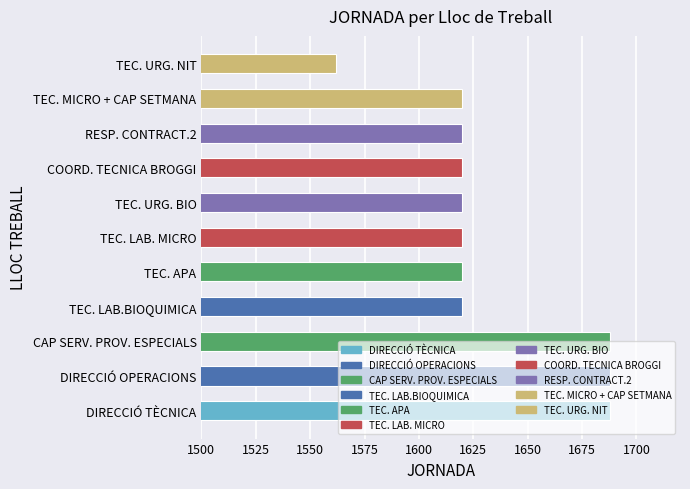

What is the sum of all values?

17966